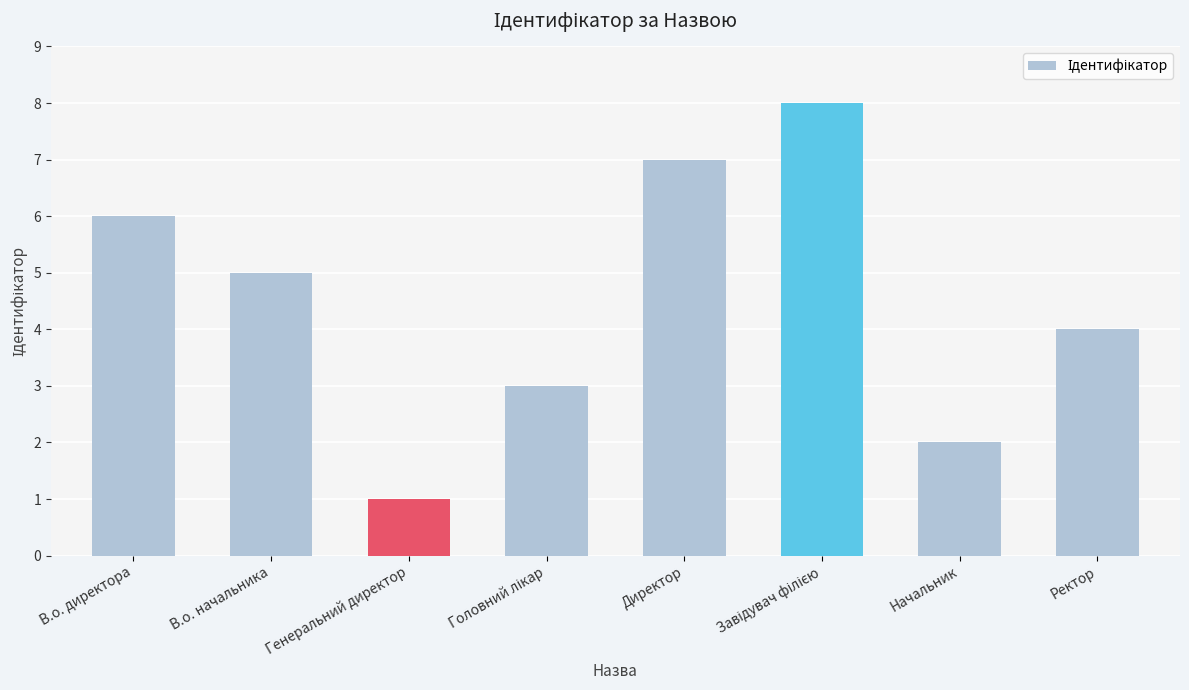

What is the sum of all values?

36